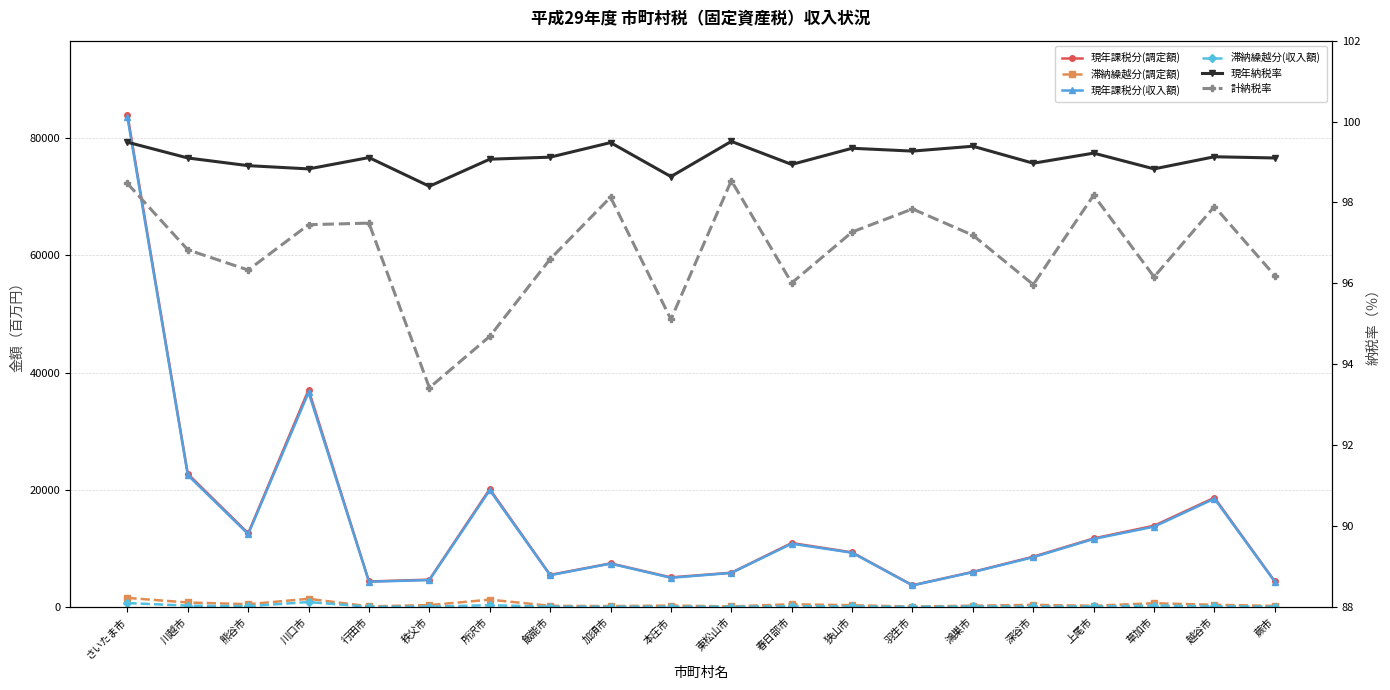

Reading right to left, extract all data points from this chart.

現年課税分(調定額): 4357.0	18647.0	13868.0	11699.0	8582.0	5989.0	3704.0	9320.0	10912.0	5843.0	5050.0	7438.0	5473.0	20124.0	4663.0	4353.0	37051.0	12575.0	22713.0	84047.0
滞納繰越分(調定額): 183.0	369.0	637.0	208.0	357.0	225.0	74.0	300.0	465.0	93.0	245.0	151.0	199.0	1250.0	312.0	107.0	1395.0	474.0	763.0	1549.0
現年課税分(収入額): 4318.0	18485.0	13706.0	11609.0	8494.0	5953.0	3677.0	9258.0	10797.0	5814.0	4981.0	7399.0	5425.0	19937.0	4589.0	4314.0	36618.0	12438.0	22508.0	83617.0
滞納繰越分(収入額): 49.0	131.0	241.0	82.0	84.0	87.0	20.0	99.0	127.0	35.0	55.0	48.0	54.0	302.0	59.0	34.0	847.0	133.0	225.0	667.0
現年納税率: 99.1	99.1	98.8	99.2	99.0	99.4	99.3	99.3	98.9	99.5	98.6	99.5	99.1	99.1	98.4	99.1	98.8	98.9	99.1	99.5
計納税率: 96.2	97.9	96.2	98.2	96.0	97.2	97.8	97.3	96.0	98.5	95.1	98.1	96.6	94.7	93.4	97.5	97.5	96.3	96.8	98.5